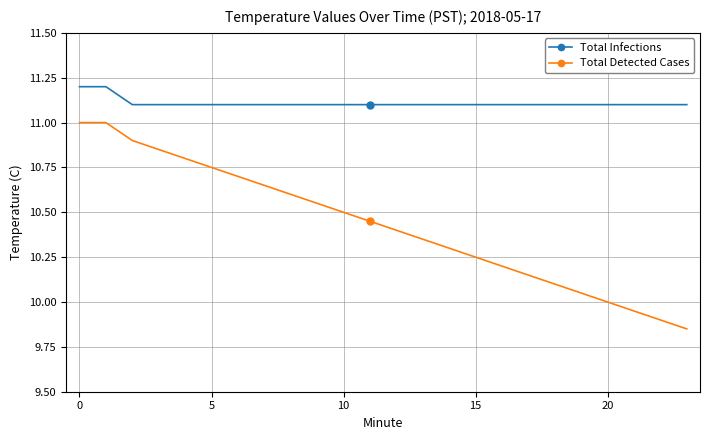

What is the average value of the Total Infections series?

11.1